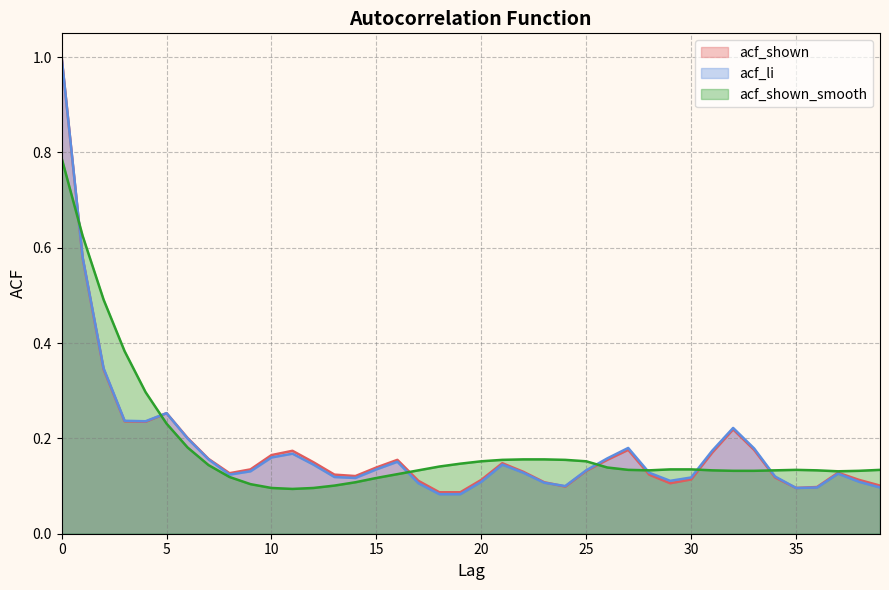

Reading left to right, extract all data points from this chart.

acf_shown: 1.0	0.6	0.3	0.2	0.2	0.3	0.2	0.2	0.1	0.1	0.2	0.2	0.1	0.1	0.1	0.1	0.2	0.1	0.1	0.1	0.1	0.1	0.1	0.1	0.1	0.1	0.2	0.2	0.1	0.1	0.1	0.2	0.2	0.2	0.1	0.1	0.1	0.1	0.1	0.1
acf_li: 1.0	0.6	0.3	0.2	0.2	0.3	0.2	0.2	0.1	0.1	0.2	0.2	0.1	0.1	0.1	0.1	0.2	0.1	0.1	0.1	0.1	0.1	0.1	0.1	0.1	0.1	0.2	0.2	0.1	0.1	0.1	0.2	0.2	0.2	0.1	0.1	0.1	0.1	0.1	0.1
acf_shown_smooth: 0.8	0.6	0.5	0.4	0.3	0.2	0.2	0.1	0.1	0.1	0.1	0.1	0.1	0.1	0.1	0.1	0.1	0.1	0.1	0.1	0.2	0.2	0.2	0.2	0.2	0.2	0.1	0.1	0.1	0.1	0.1	0.1	0.1	0.1	0.1	0.1	0.1	0.1	0.1	0.1